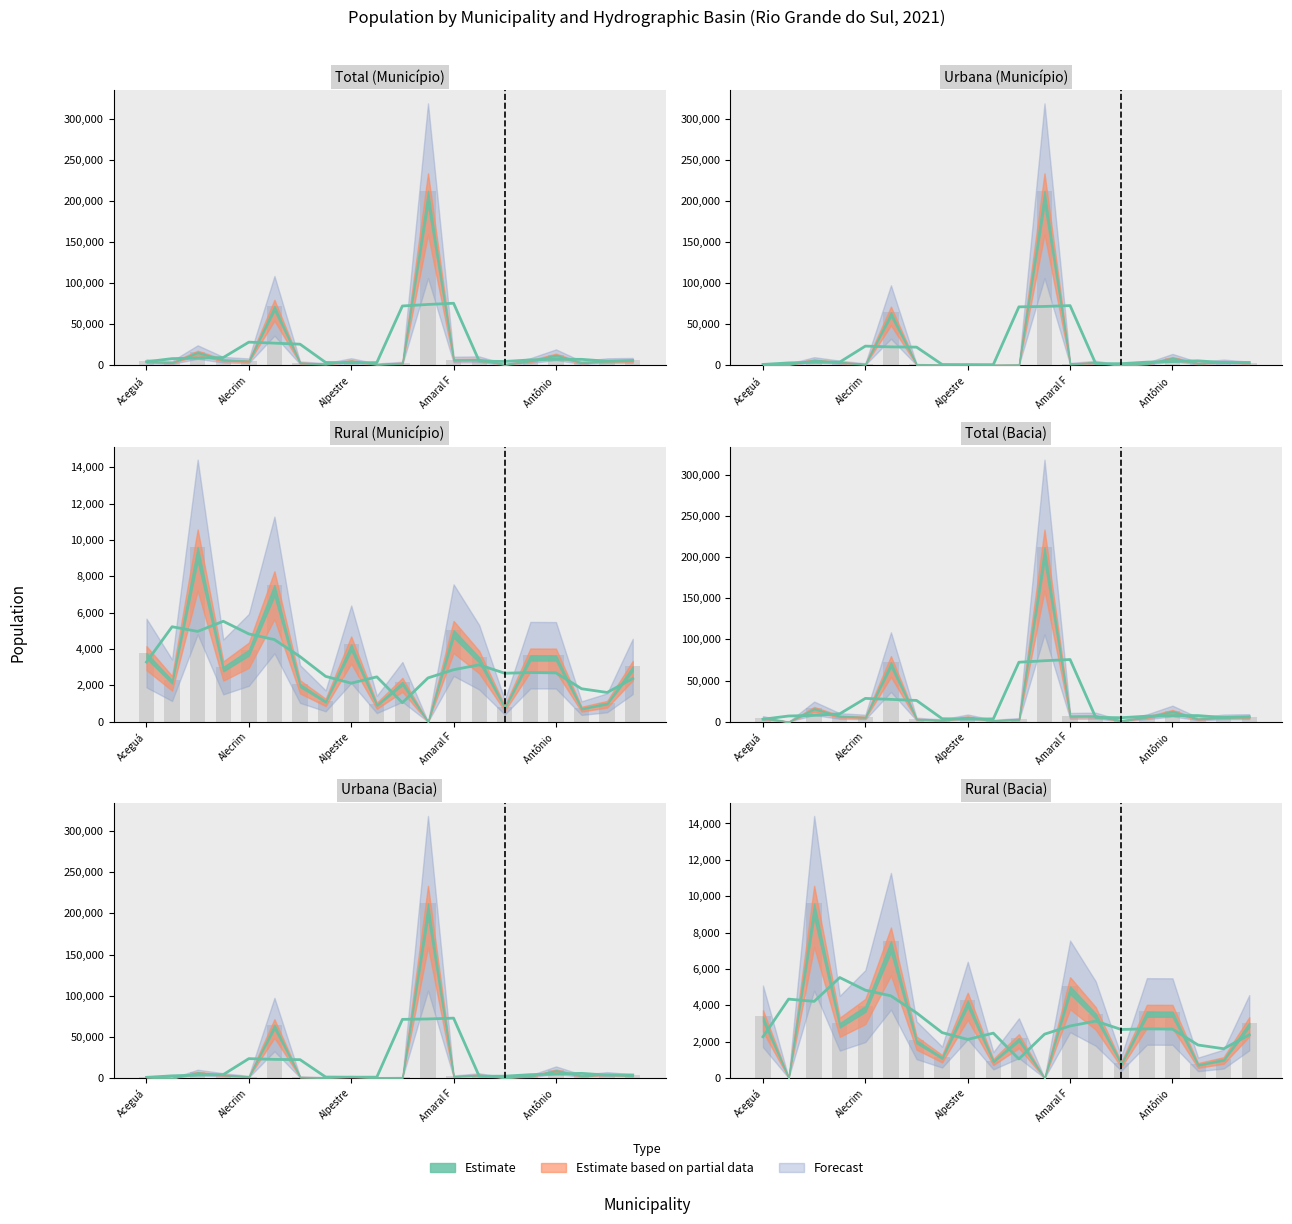

At which label does Urbana (Município) first exceed 2280?

Agudo